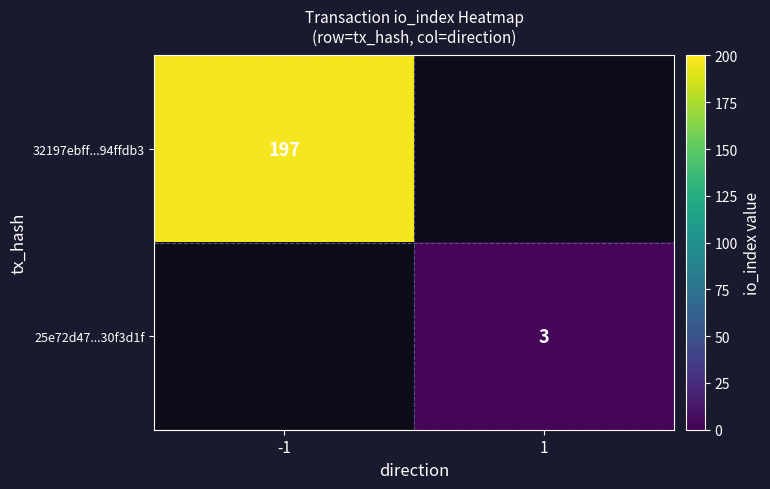

At which category does the chart reach its peak across all series?

-1